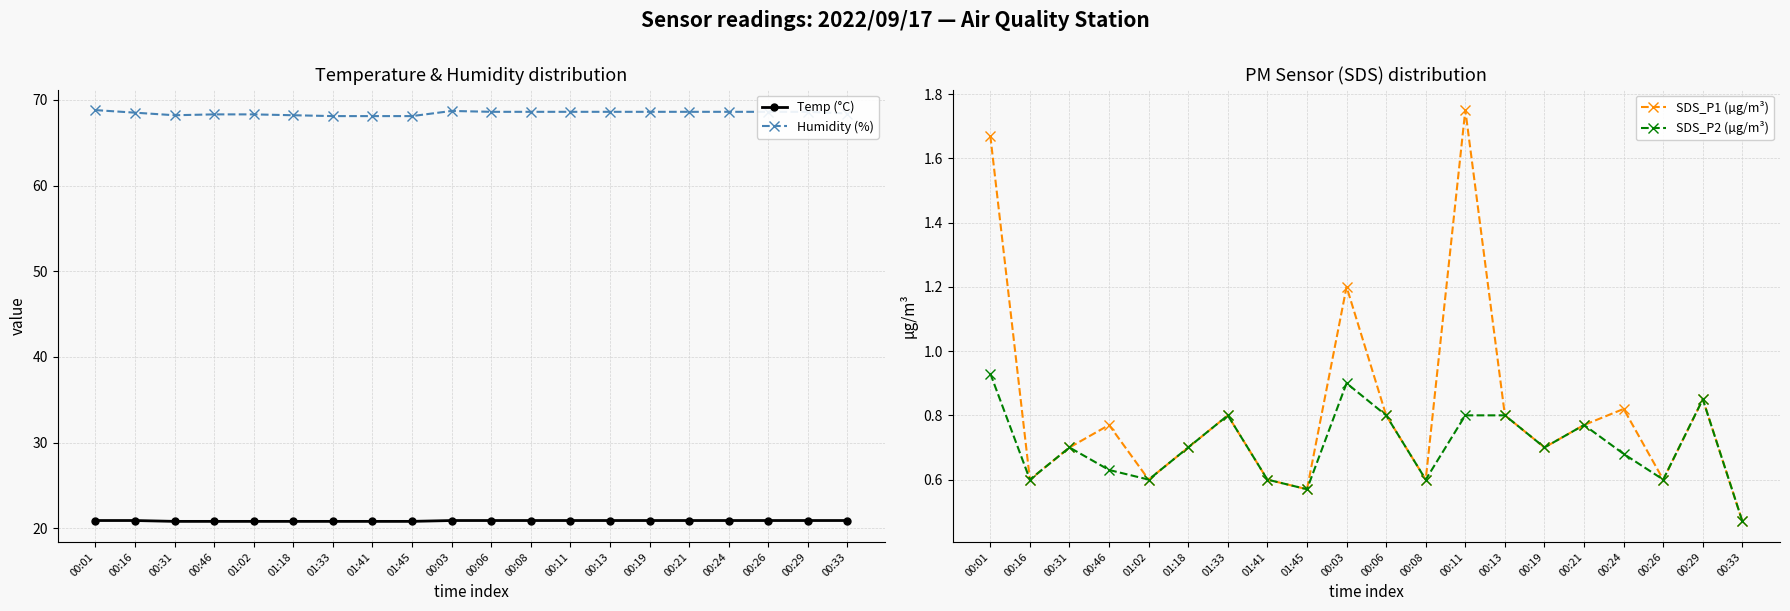

What is the difference between the maximum and minimum values in the Temp (°C) series?

0.1